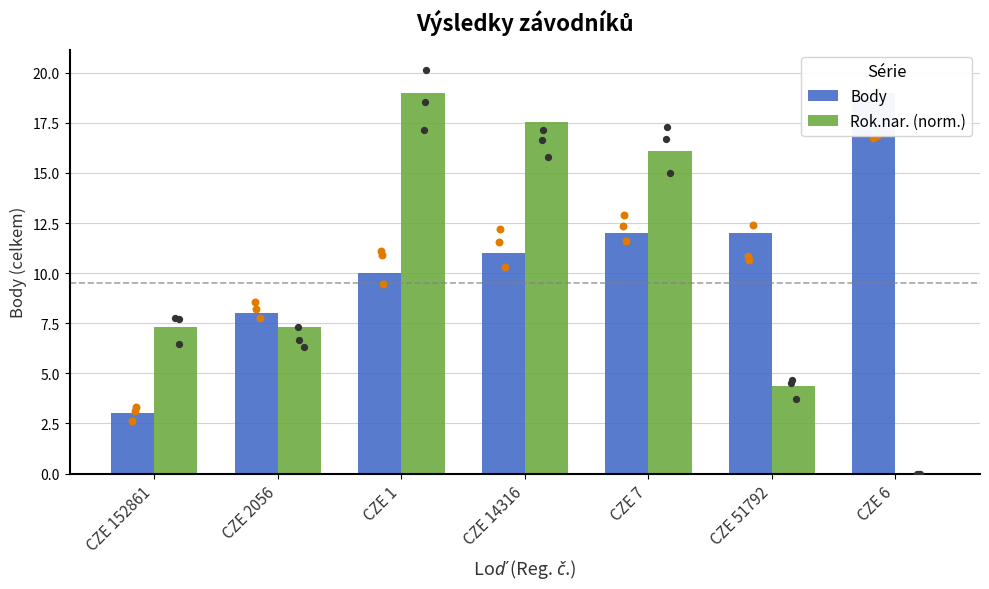

What are all the series names shown in the legend?

Body, Rok.nar. (norm.)